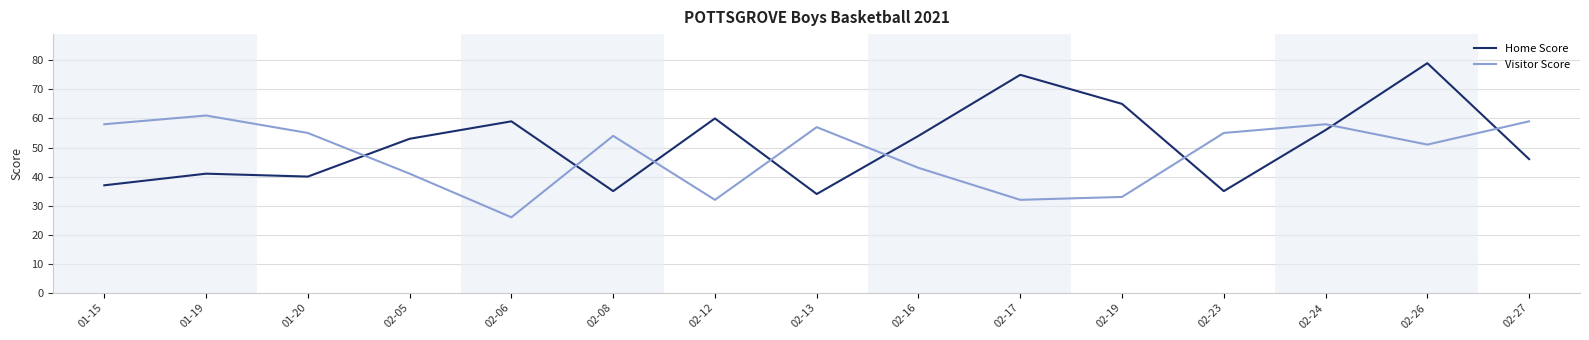

The Home Score series shows 77 at 02-05. True or false?

False